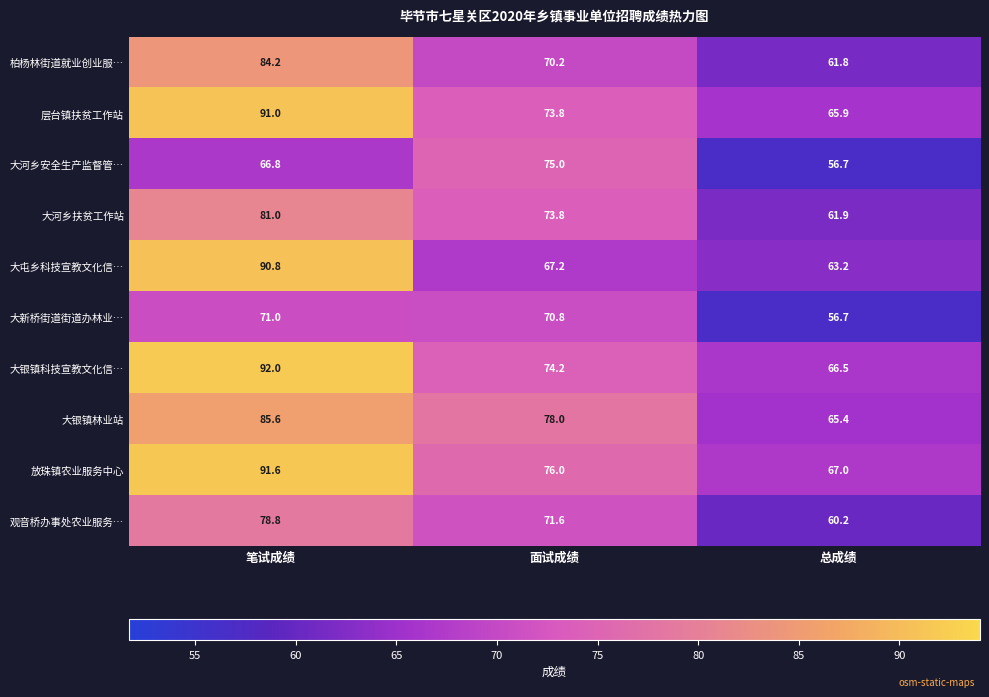

Which label corresponds to the smallest value in the chart?

总成绩